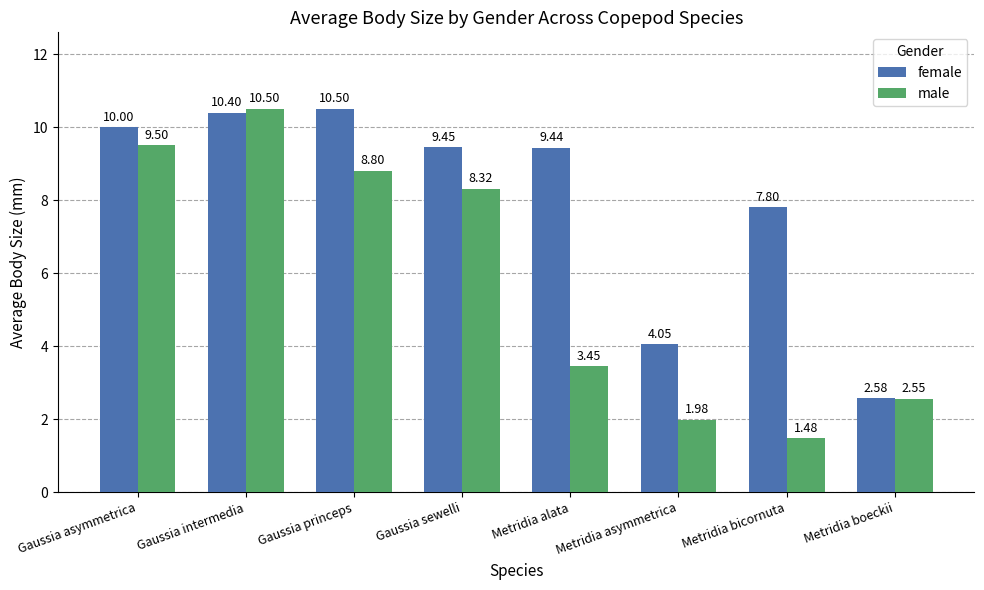

Which category has the lowest value in the male series?

Metridia bicornuta